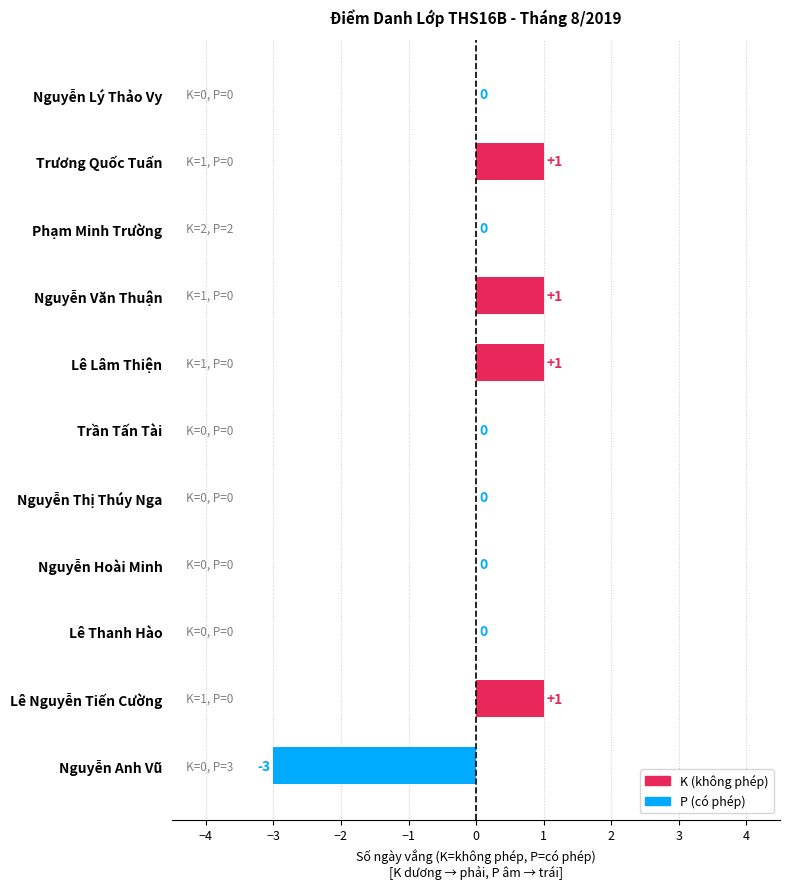

Where is the data nearest to the value -1?

Lê Thanh Hào